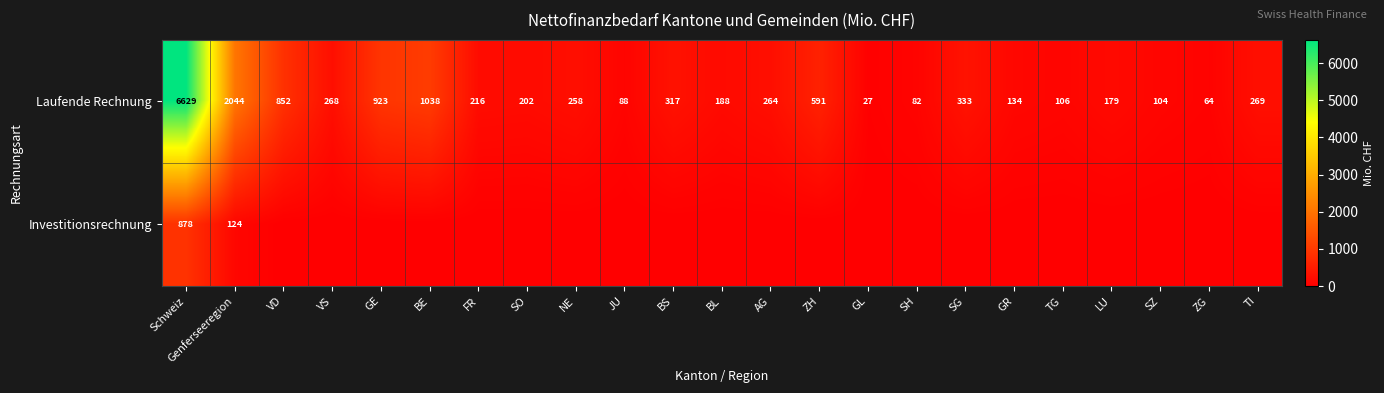

At which category is the sum across all series the highest?

Schweiz